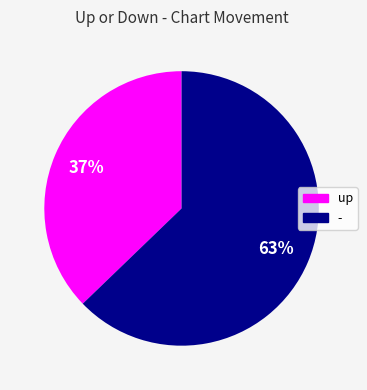

To the nearest percent, what is the difference between the largest and smallest slice percentages?

26%